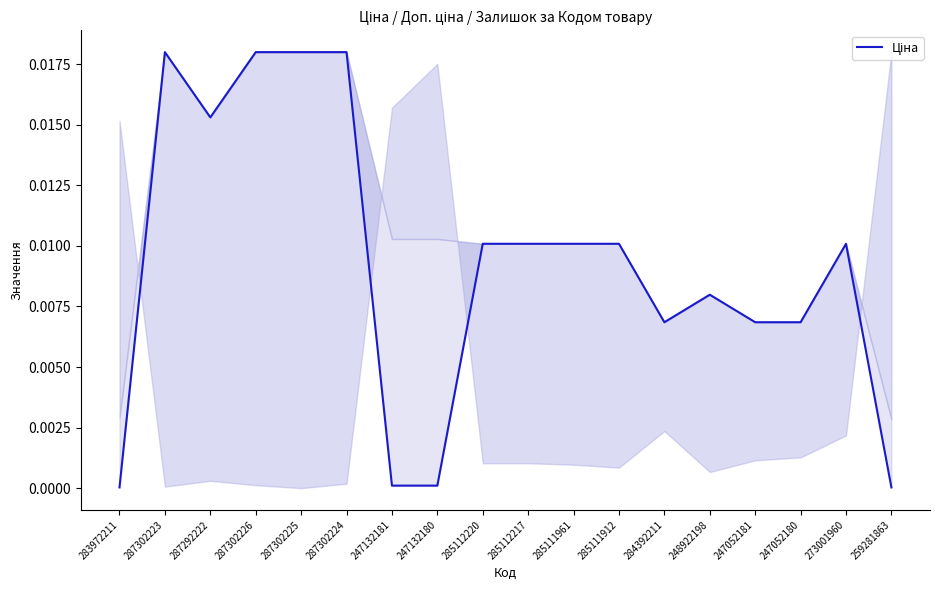

The chart shows a value of 0.0 at 287292222. True or false?

False